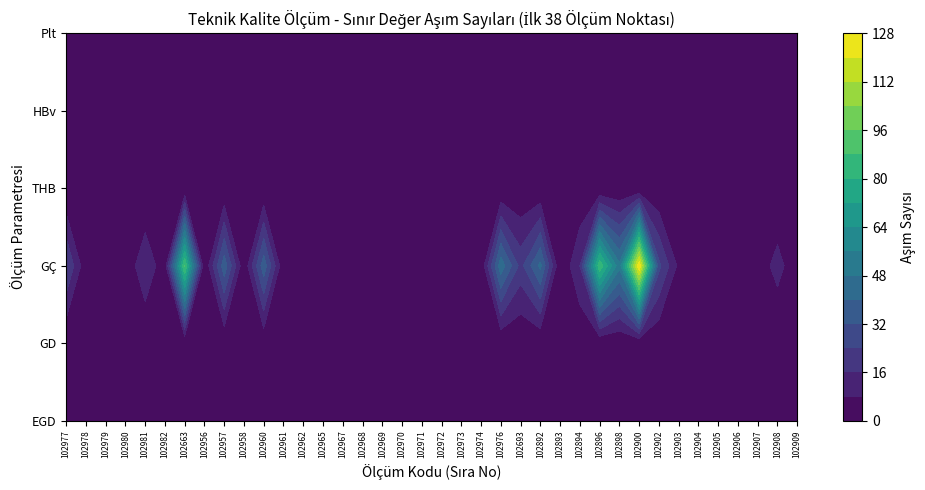

Reading left to right, list all the values displayed in this chart.

EGD: 102977=0	102978=0	102979=1	102980=0	102981=1	102982=0	102663=0	102956=0	102957=0	102958=0	102960=0	102961=1	102962=0	102965=0	102967=0	102968=0	102969=0	102970=0	102971=0	102972=0	102973=1	102974=0	102976=1	102693=0	102892=0	102893=0	102894=0	102896=0	102898=0	102900=0	102902=0	102903=0	102904=0	102905=0	102906=0	102907=0	102908=0	102909=0
GD: 102977=0	102978=0	102979=1	102980=1	102981=1	102982=0	102663=0	102956=0	102957=0	102958=0	102960=1	102961=0	102962=0	102965=0	102967=0	102968=0	102969=0	102970=0	102971=0	102972=0	102973=1	102974=1	102976=0	102693=0	102892=0	102893=0	102894=0	102896=0	102898=0	102900=0	102902=0	102903=0	102904=0	102905=0	102906=0	102907=0	102908=0	102909=0
GÇ: 102977=25	102978=2	102979=5	102980=2	102981=14	102982=3	102663=89	102956=0	102957=37	102958=1	102960=37	102961=1	102962=0	102965=0	102967=0	102968=0	102969=1	102970=6	102971=1	102972=3	102973=0	102974=1	102976=45	102693=21	102892=42	102893=0	102894=16	102896=86	102898=50	102900=127	102902=26	102903=6	102904=7	102905=7	102906=7	102907=3	102908=11	102909=2
THB: 102977=0	102978=0	102979=0	102980=0	102981=0	102982=0	102663=0	102956=0	102957=0	102958=0	102960=0	102961=0	102962=1	102965=0	102967=0	102968=0	102969=0	102970=0	102971=0	102972=0	102973=0	102974=0	102976=0	102693=0	102892=0	102893=0	102894=0	102896=0	102898=0	102900=0	102902=0	102903=0	102904=0	102905=0	102906=0	102907=0	102908=0	102909=0
HBv: 102977=0	102978=0	102979=0	102980=0	102981=0	102982=0	102663=0	102956=0	102957=0	102958=0	102960=1	102961=0	102962=1	102965=0	102967=0	102968=0	102969=0	102970=0	102971=0	102972=0	102973=1	102974=0	102976=0	102693=4	102892=0	102893=0	102894=0	102896=0	102898=0	102900=0	102902=0	102903=0	102904=0	102905=0	102906=0	102907=0	102908=0	102909=0
Plt: 102977=1	102978=0	102979=1	102980=0	102981=1	102982=1	102663=4	102956=0	102957=1	102958=0	102960=1	102961=0	102962=1	102965=0	102967=0	102968=0	102969=0	102970=0	102971=0	102972=0	102973=1	102974=0	102976=1	102693=3	102892=1	102893=1	102894=1	102896=2	102898=1	102900=1	102902=1	102903=0	102904=0	102905=1	102906=1	102907=1	102908=1	102909=0